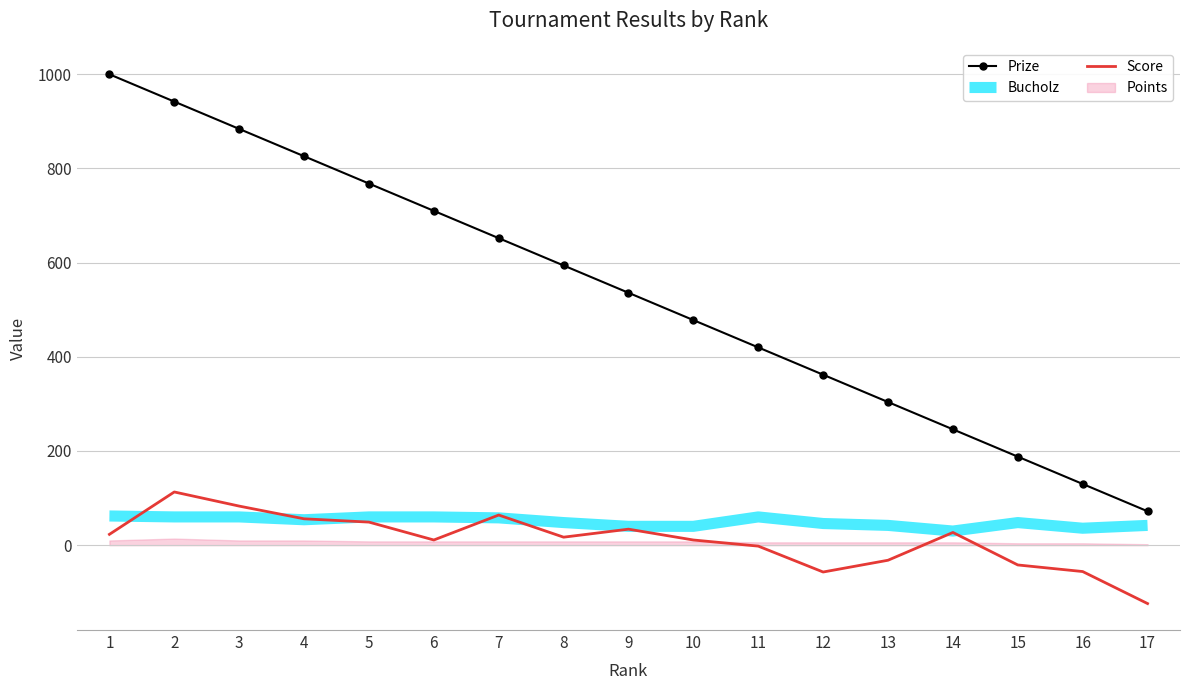

Which series changed the most between 4 and 7?

Prize